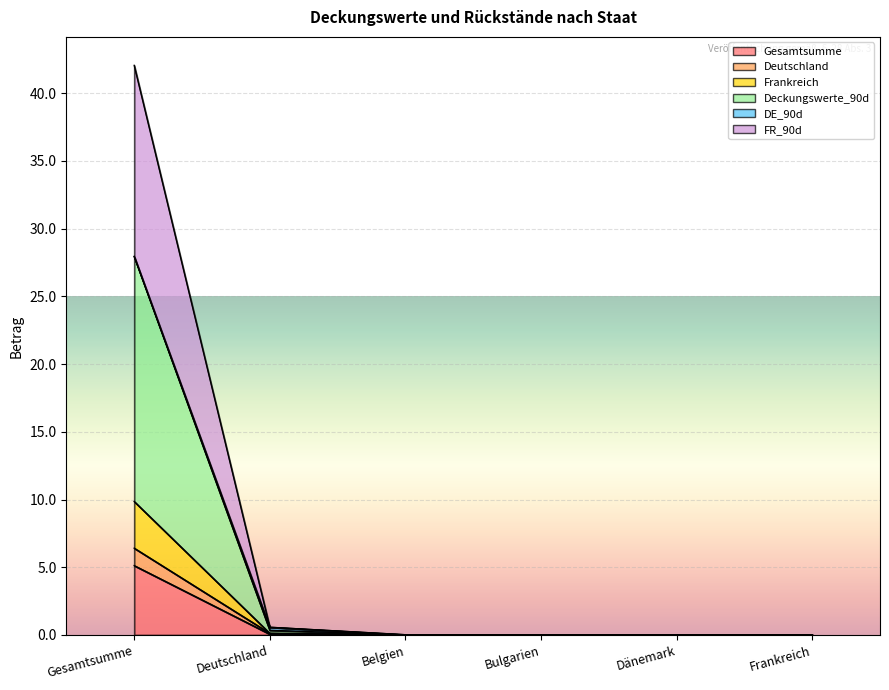

What is the maximum value for Gesamtsumme?

5.1